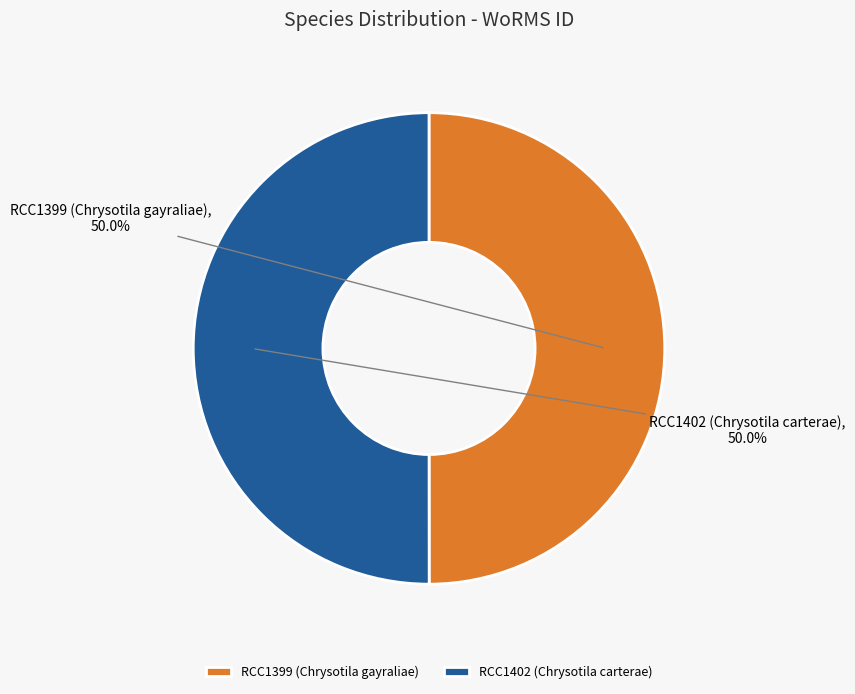

To the nearest percent, what percentage of the pie is RCC1399 (Chrysotila gayraliae)?

50%